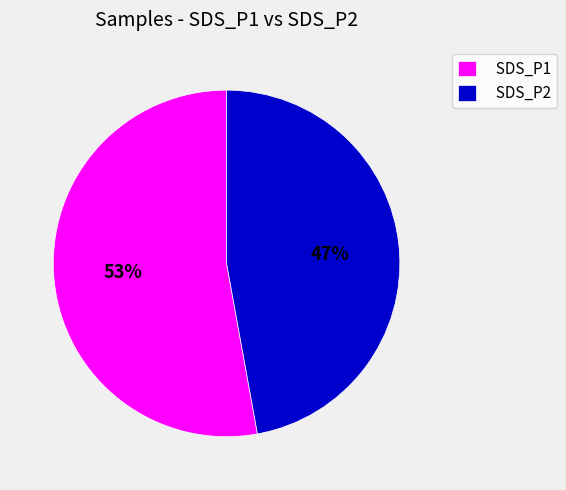

True or false: SDS_P2 accounts for 58% of the total.

False